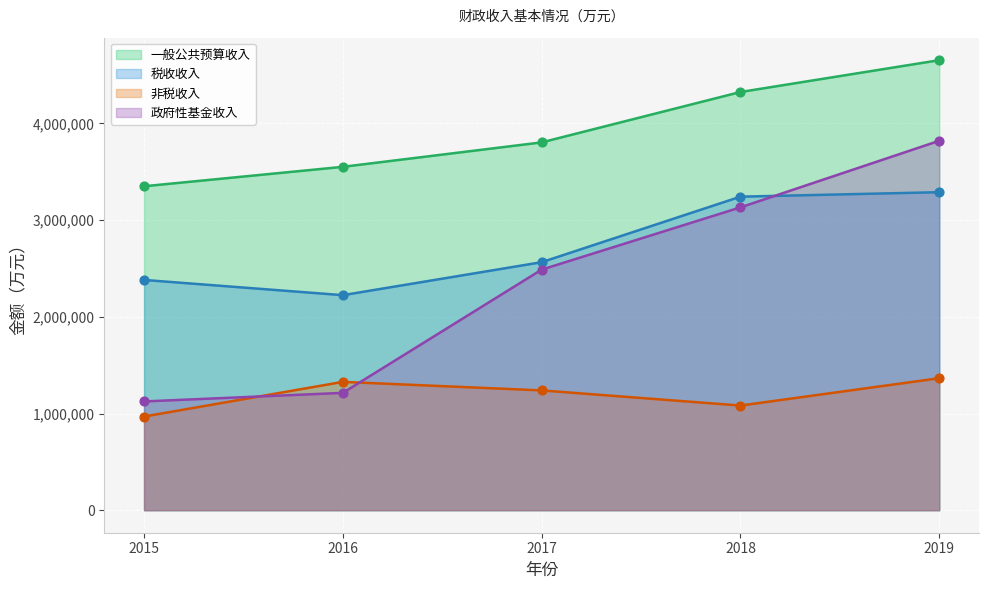

What is the total value across all series at 2019?

13126981